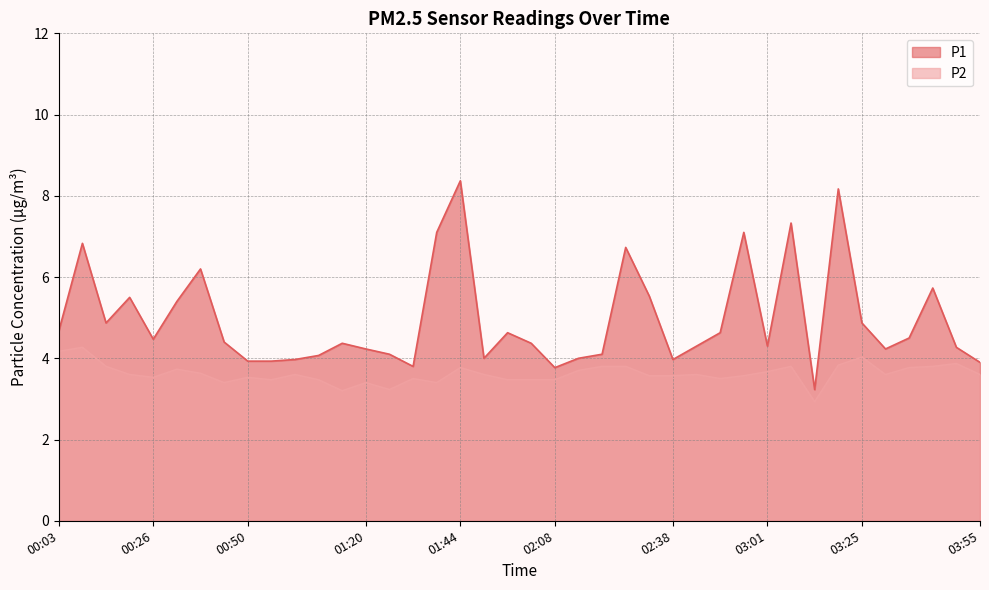

True or false: P1 has more than 0 points higher than both neighbors.

True